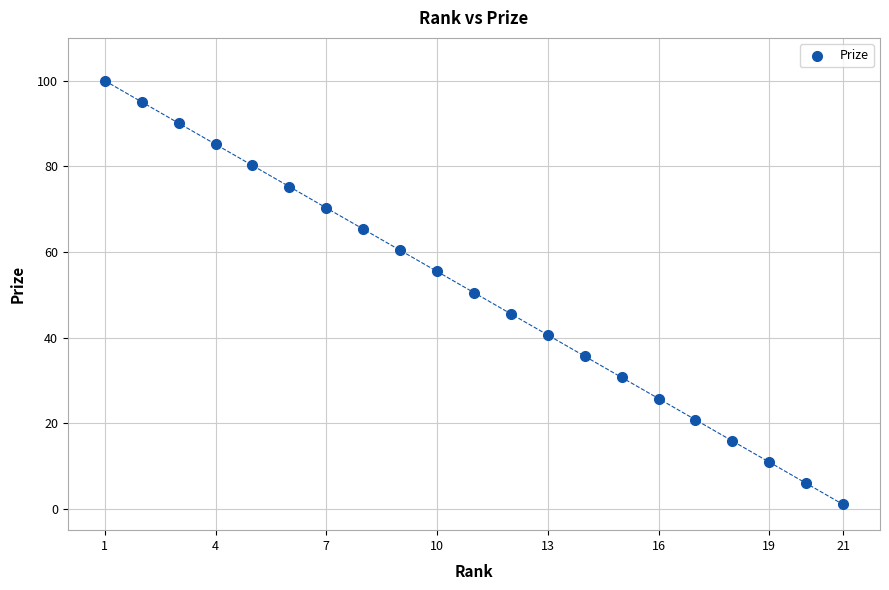

What is the range of X values (max minus min)?

20.0